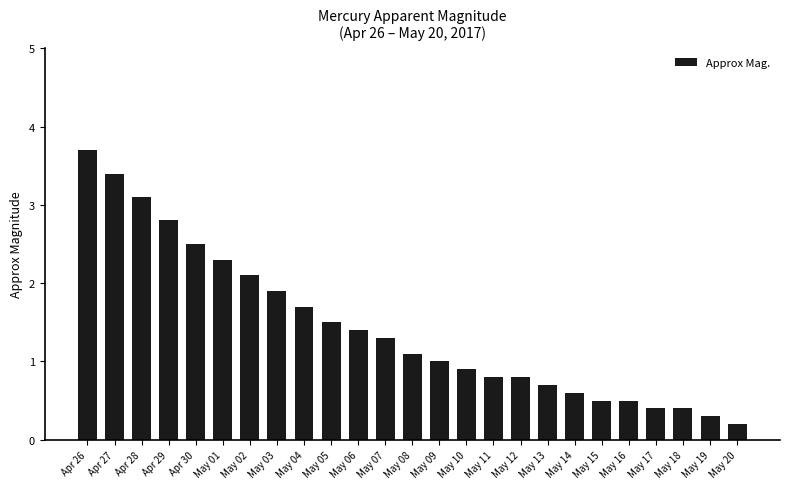

What is the label of the 4th bar from the left?

Apr 29